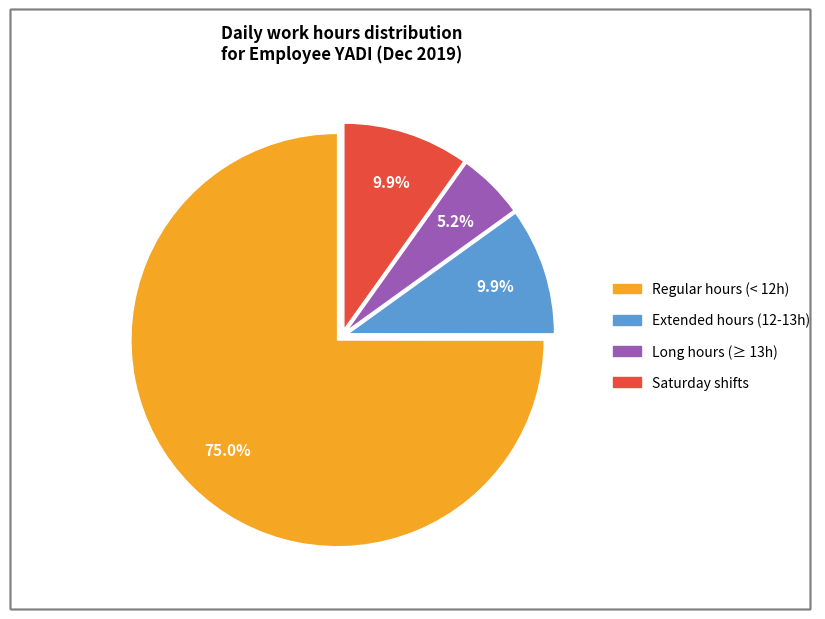

How many segments does this pie chart have?

4